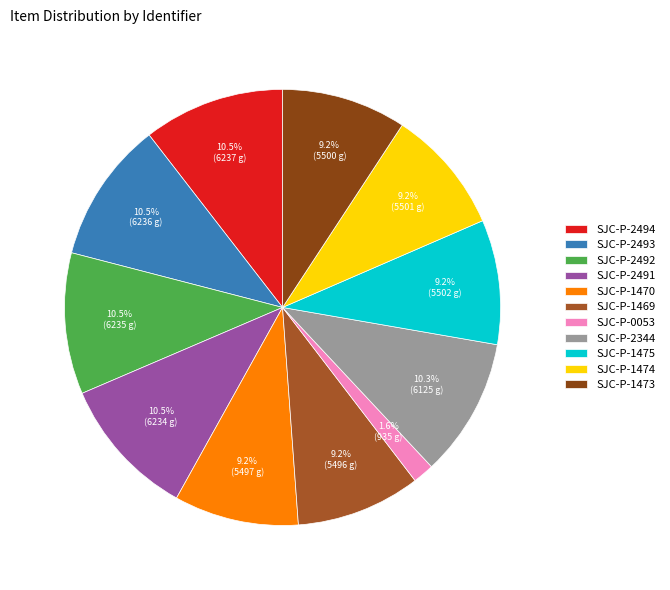

True or false: SJC-P-2494 accounts for 10% of the total.

True